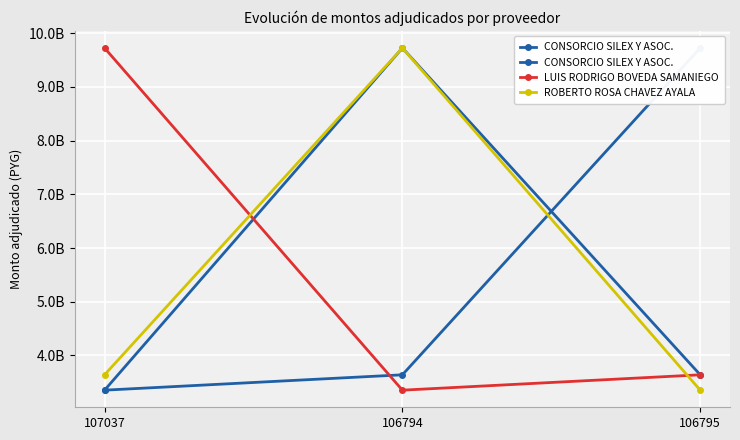

What value does the CONSORCIO SILEX Y ASOC. series have at 106794, to the nearest 100?

3637967000